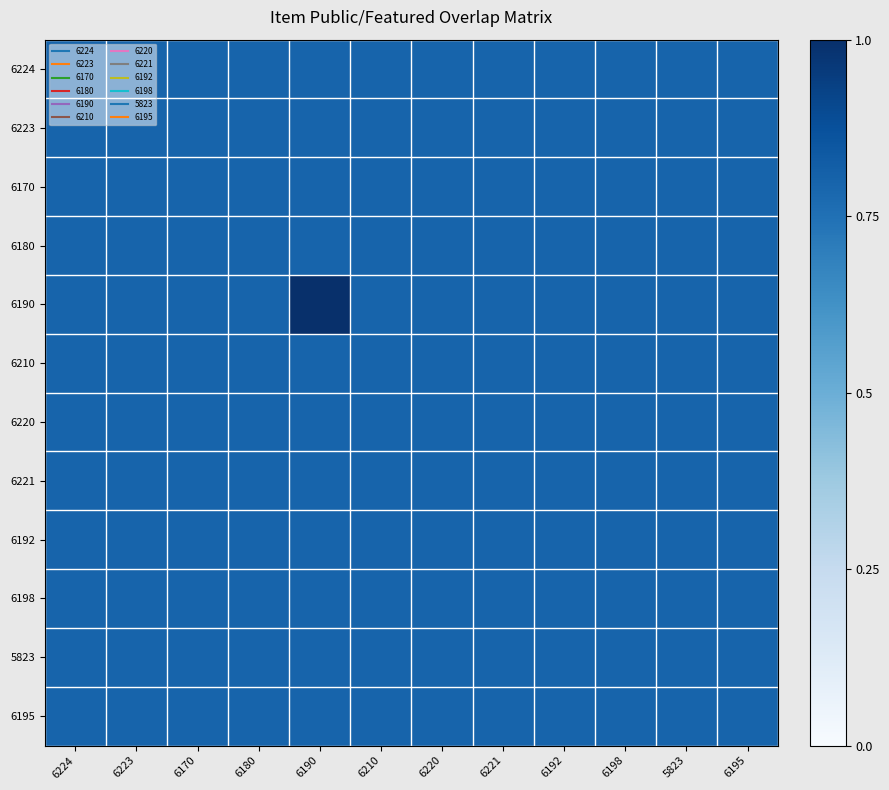

Rank the series at 6180 from highest to lowest value.

6224, 6223, 6170, 6180, 6190, 6210, 6220, 6221, 6192, 6198, 5823, 6195